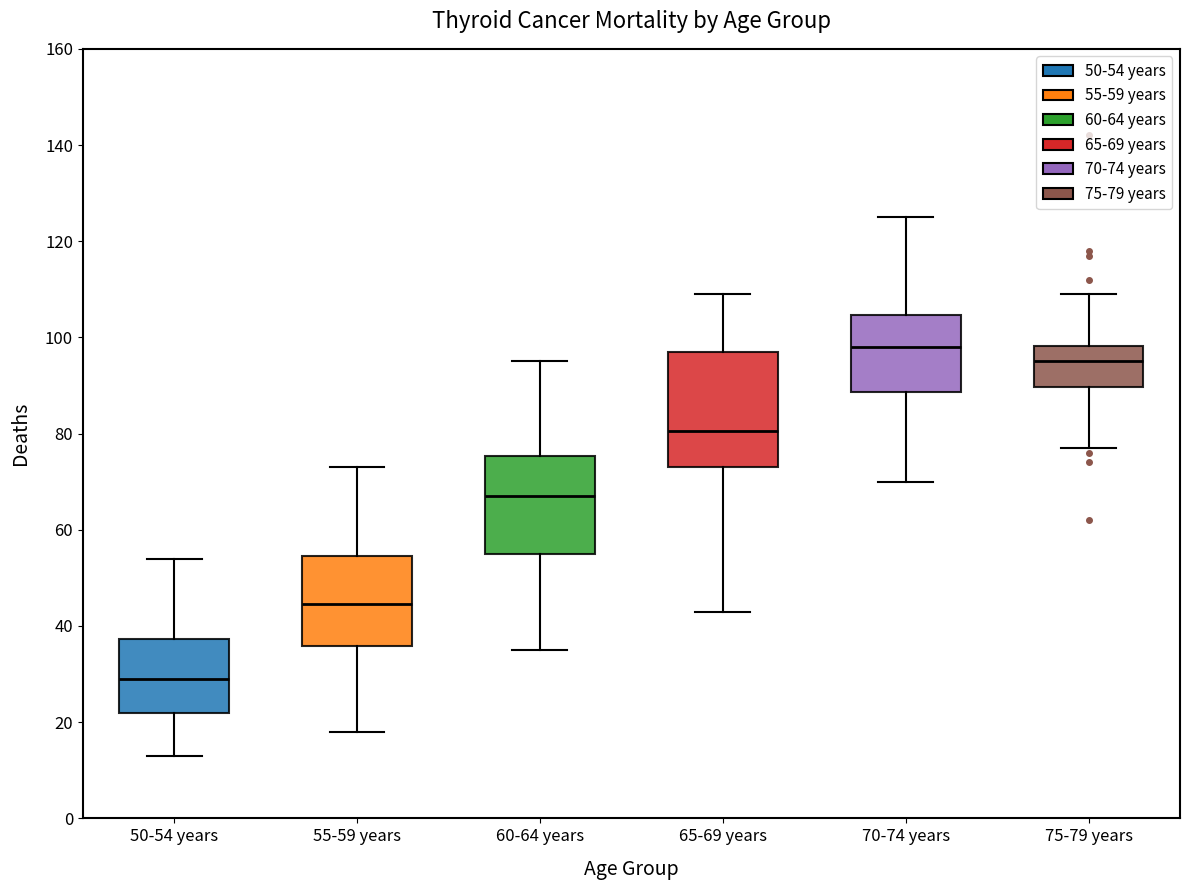

Which box has the lowest median line?

50-54 years